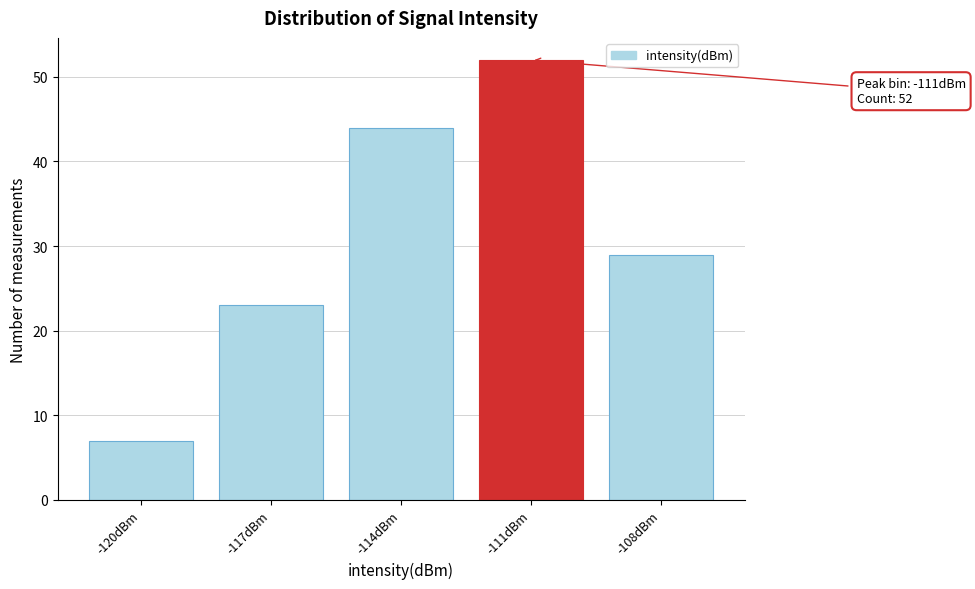

Reading right to left, extract all data points from this chart.

-108dBm=29	-111dBm=52	-114dBm=44	-117dBm=23	-120dBm=7